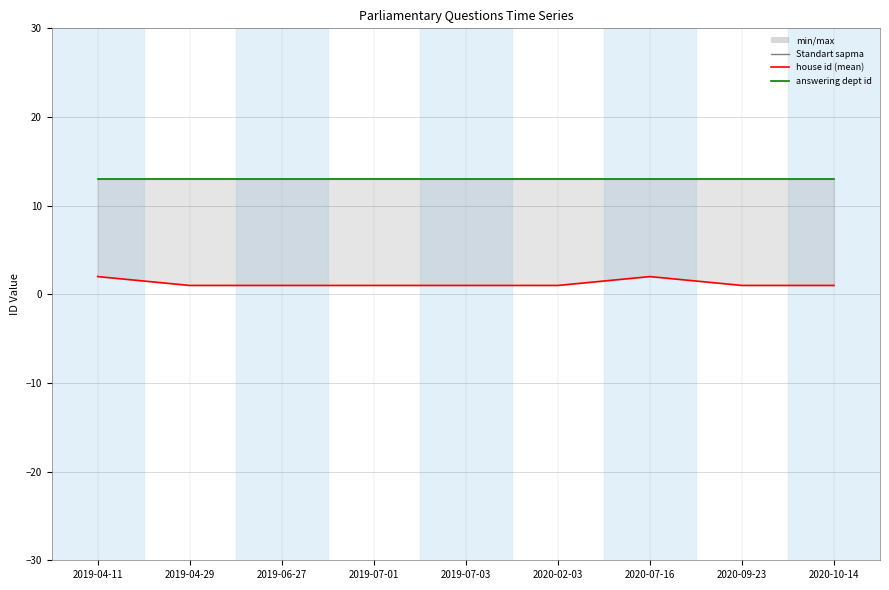

Rank the categories by answering dept id value from lowest to highest.

2019-04-11, 2019-04-29, 2019-06-27, 2019-07-01, 2019-07-03, 2020-02-03, 2020-07-16, 2020-09-23, 2020-10-14